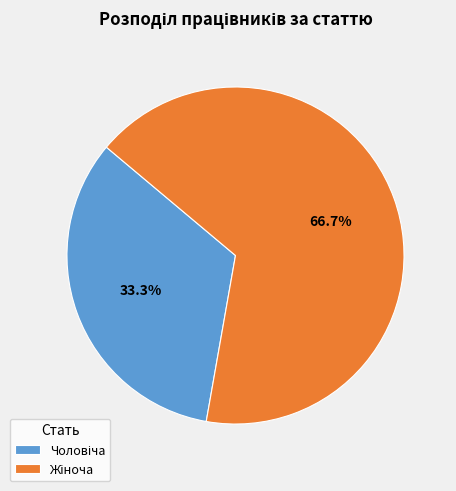

Is there a majority slice in this chart?

Yes